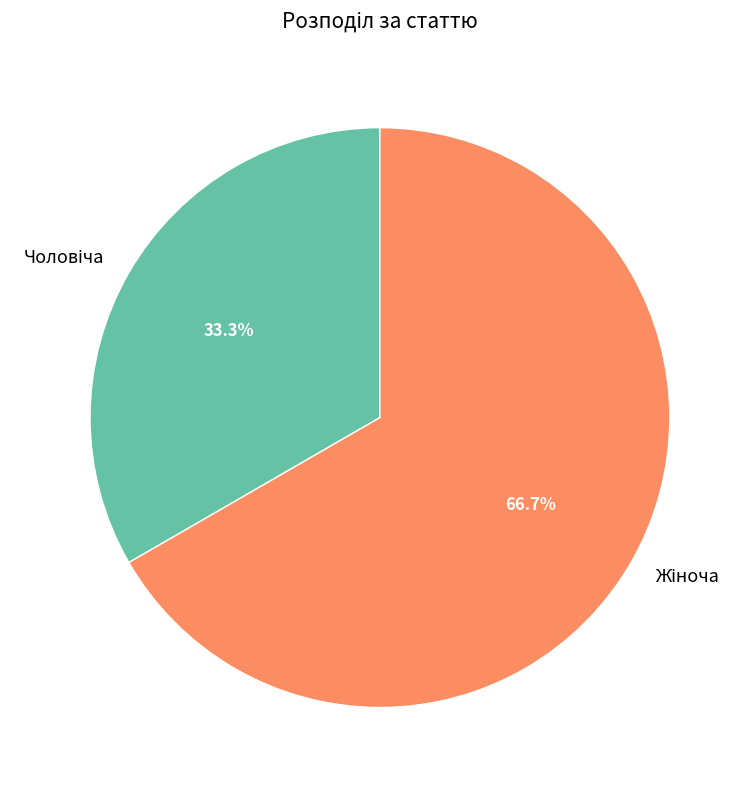

Is there any slice that represents more than half of the pie?

Yes